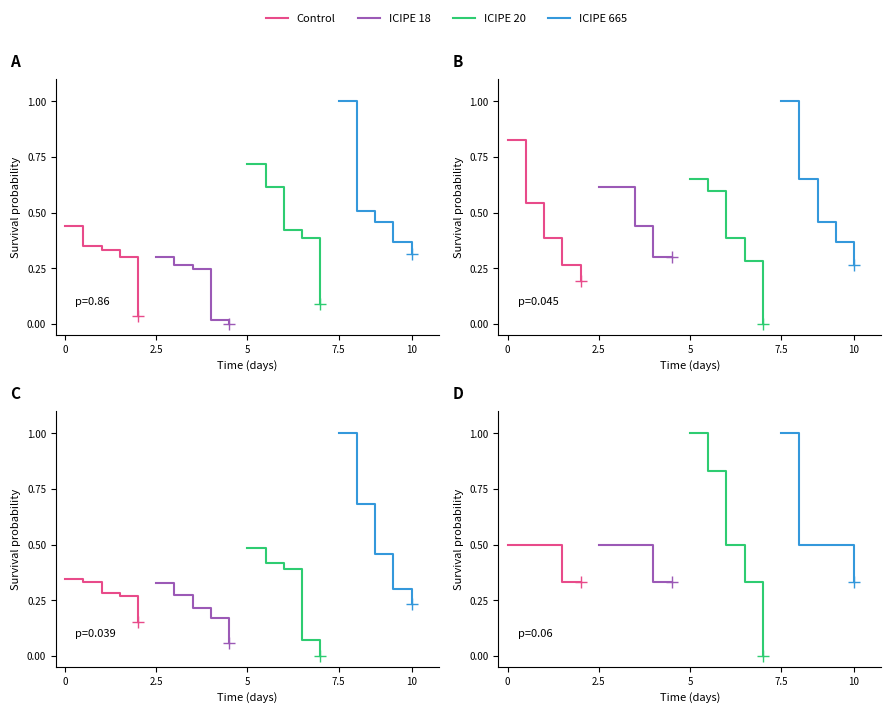

At how many categories does at least one series exceed 0?

9